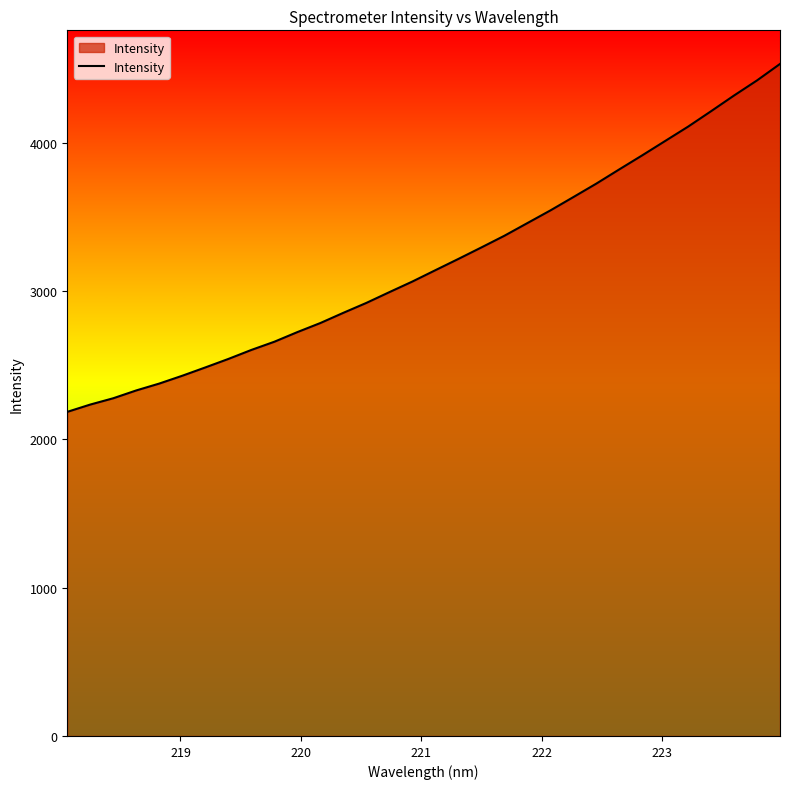

What is the difference between the maximum and minimum values?

2347.0